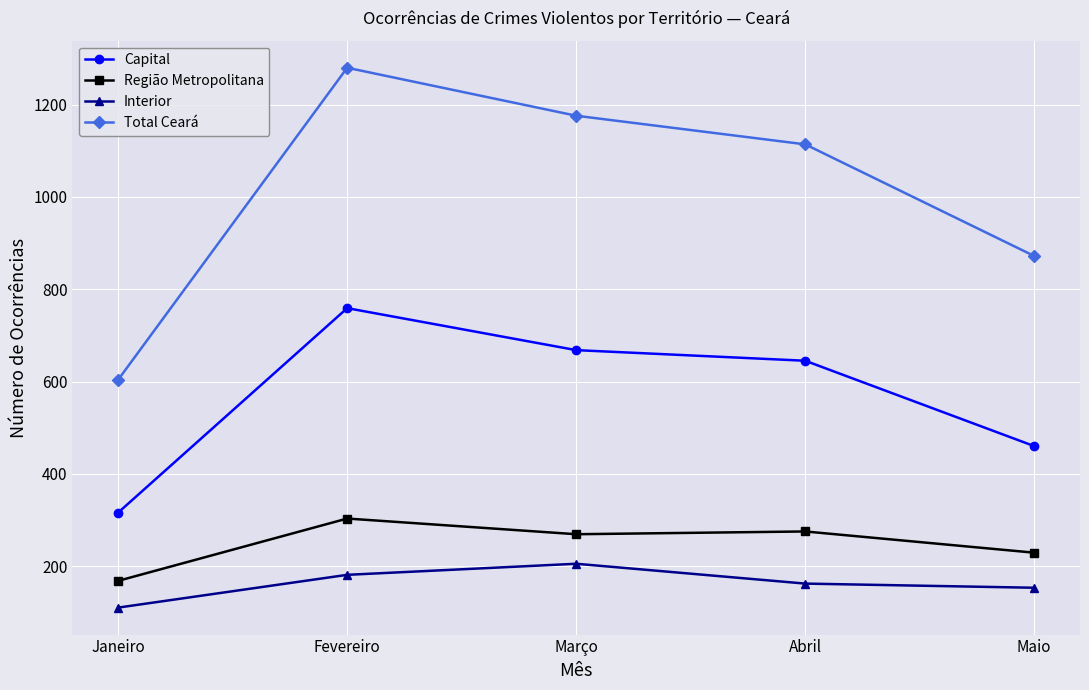

Which series has the largest total across all categories?

Total Ceará